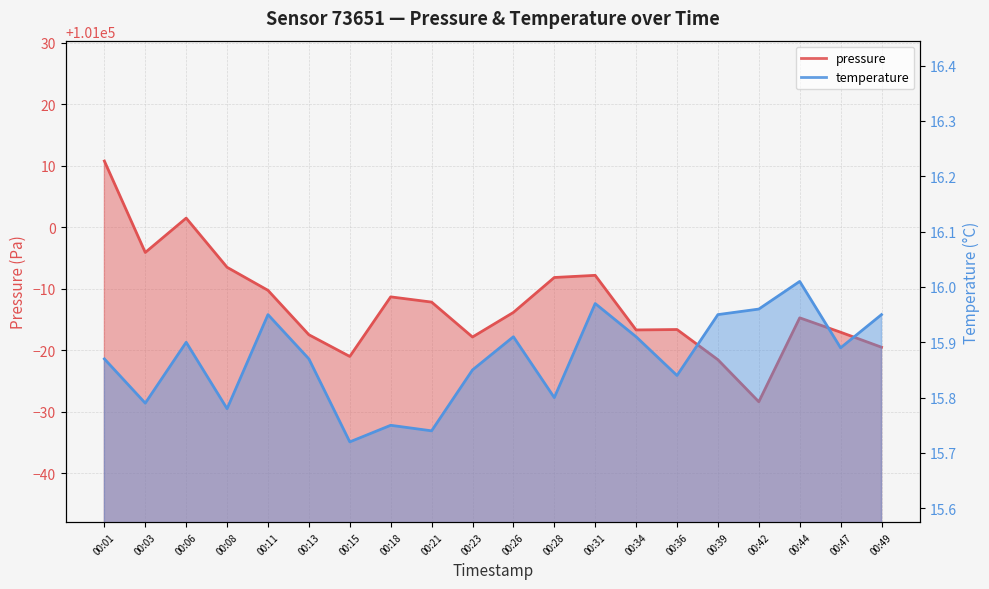

Which has a higher value, 00:26 or 00:47?

00:26